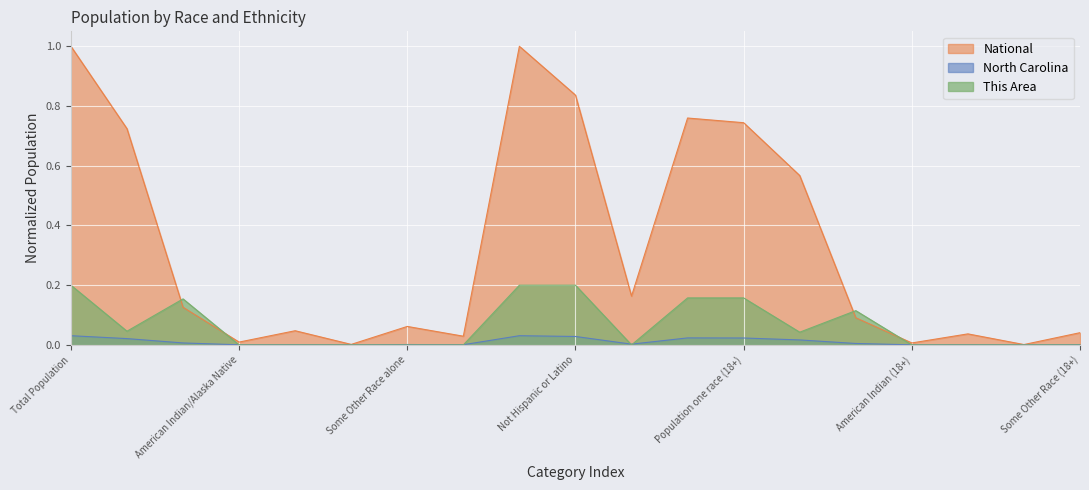

What is the difference between the highest and lowest values at Black or African American alone?

0.1